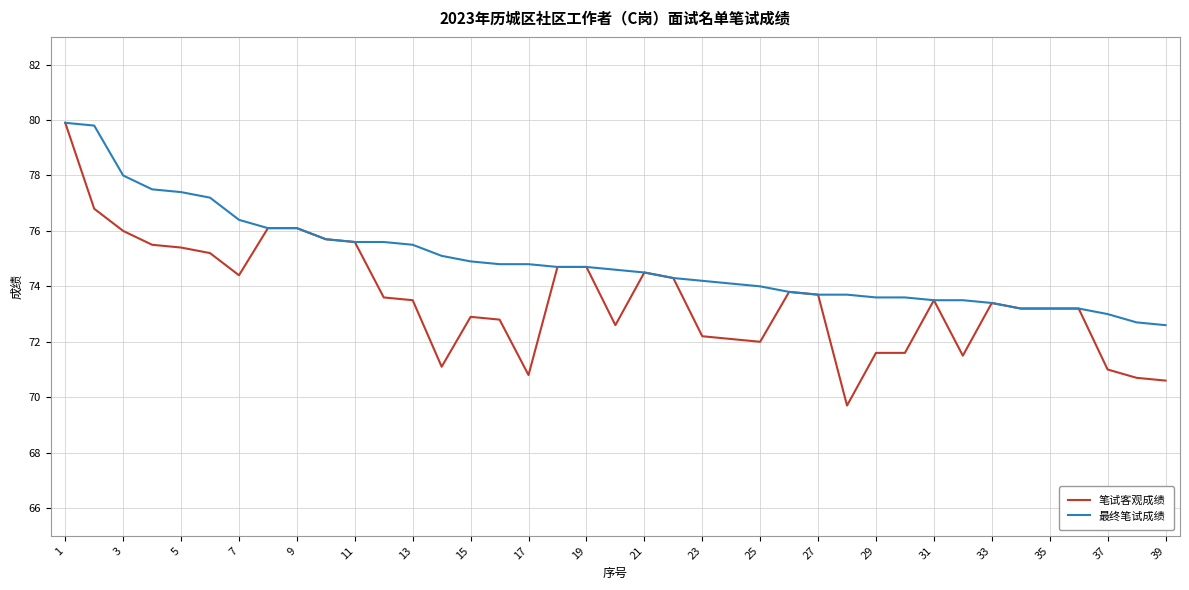

Which series has the largest range (max minus min)?

笔试客观成绩